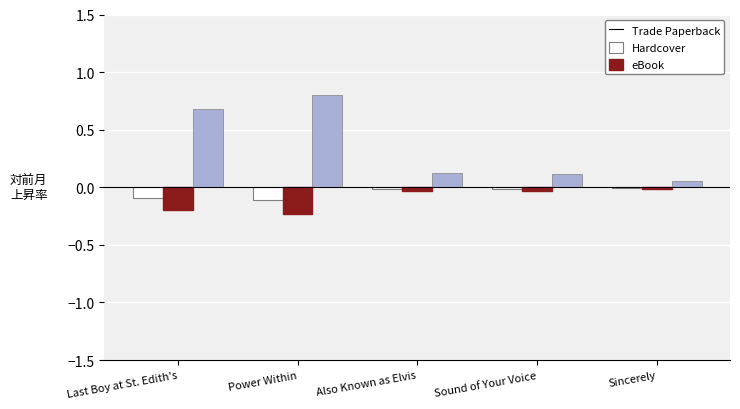

Which label corresponds to the largest value in the chart?

Power Within